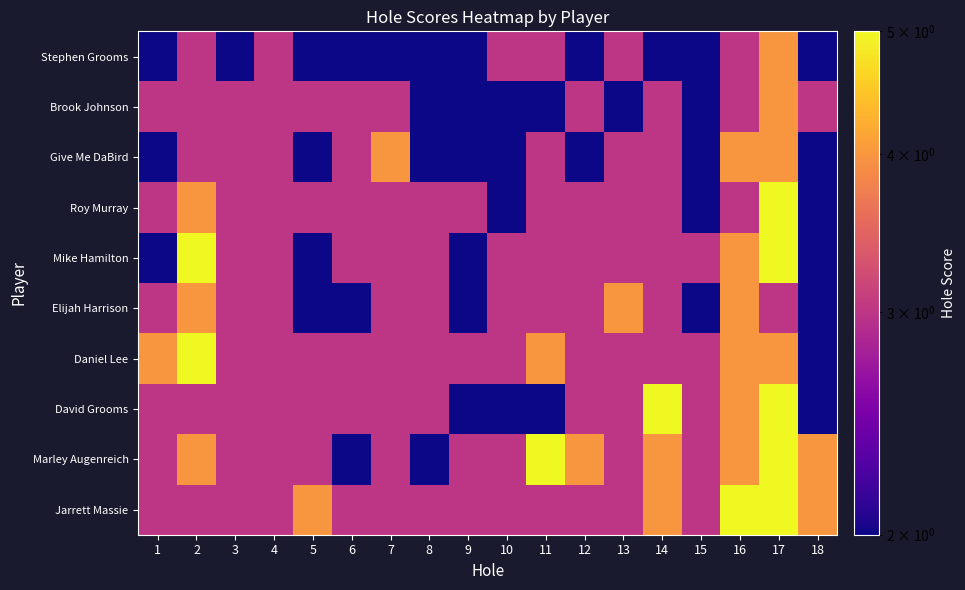

Rank the series by their maximum value, from highest to lowest.

Roy Murray, Mike Hamilton, Daniel Lee, David Grooms, Marley Augenreich, Jarrett Massie, Stephen Grooms, Brook Johnson, Give Me DaBird, Elijah Harrison